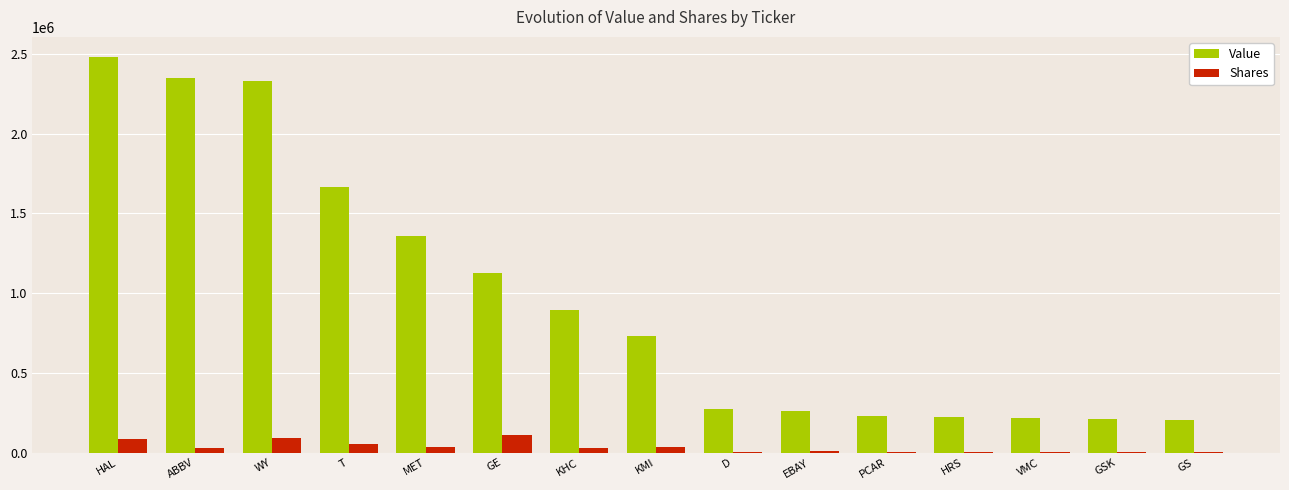

Is it true that Value equals 107684 at PCAR?

False